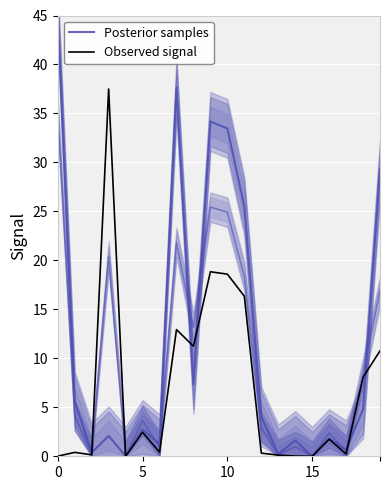

What is the sum of all Posterior samples values?

237.6